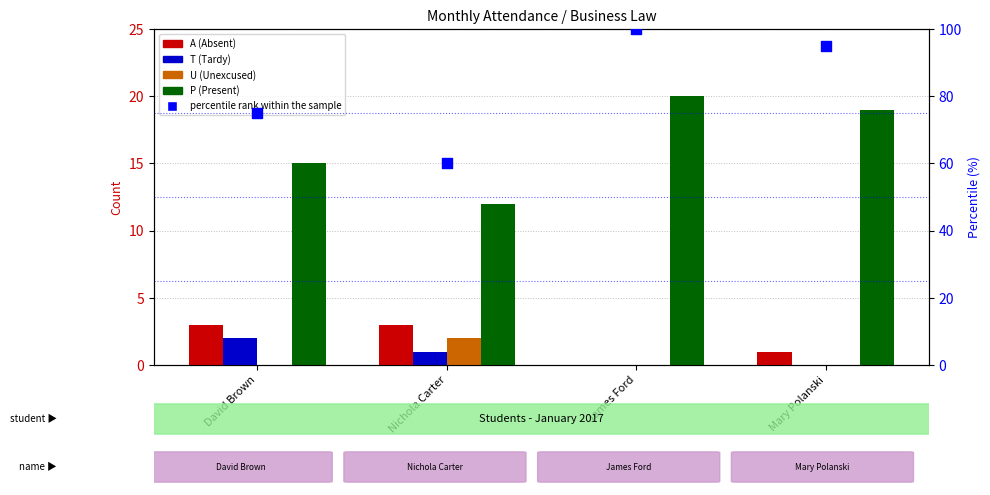

What is the total value across all series at Mary Polanski?

115